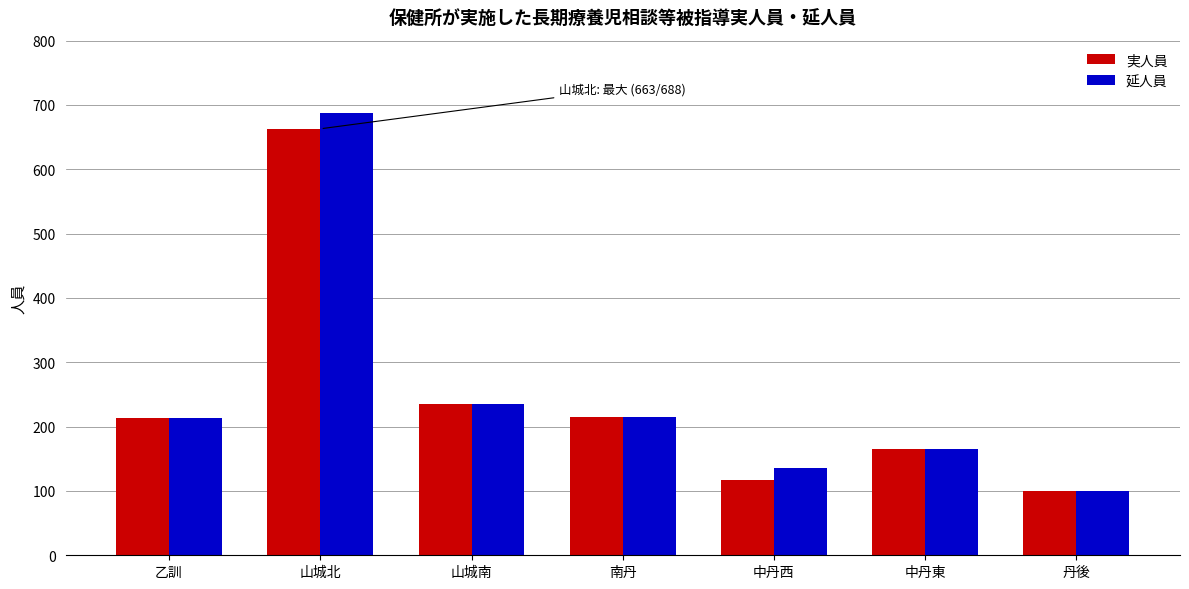

What position from the right is 南丹?

4